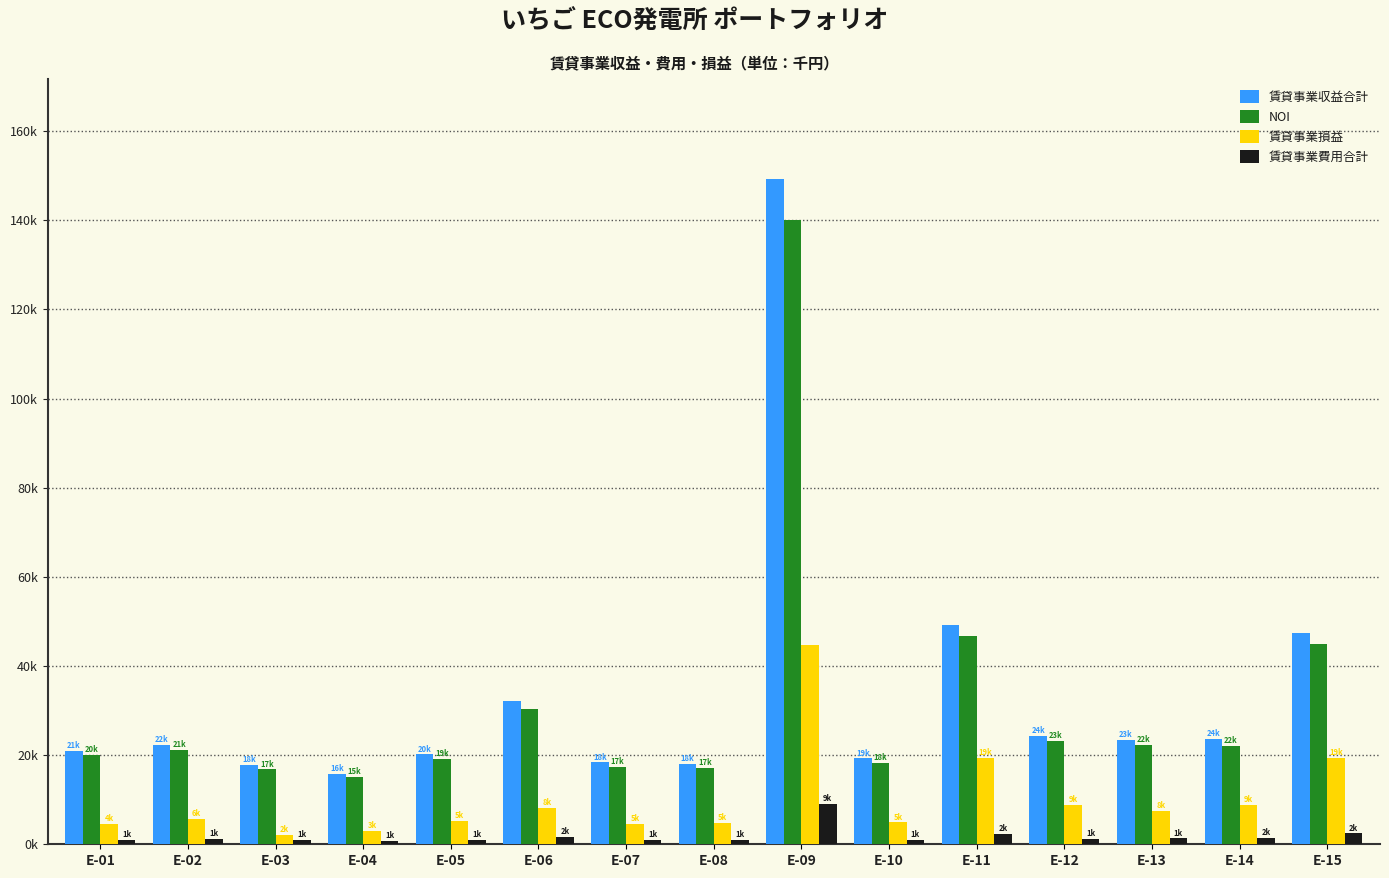

What are all the series names shown in the legend?

賃貸事業収益合計, NOI, 賃貸事業損益, 賃貸事業費用合計